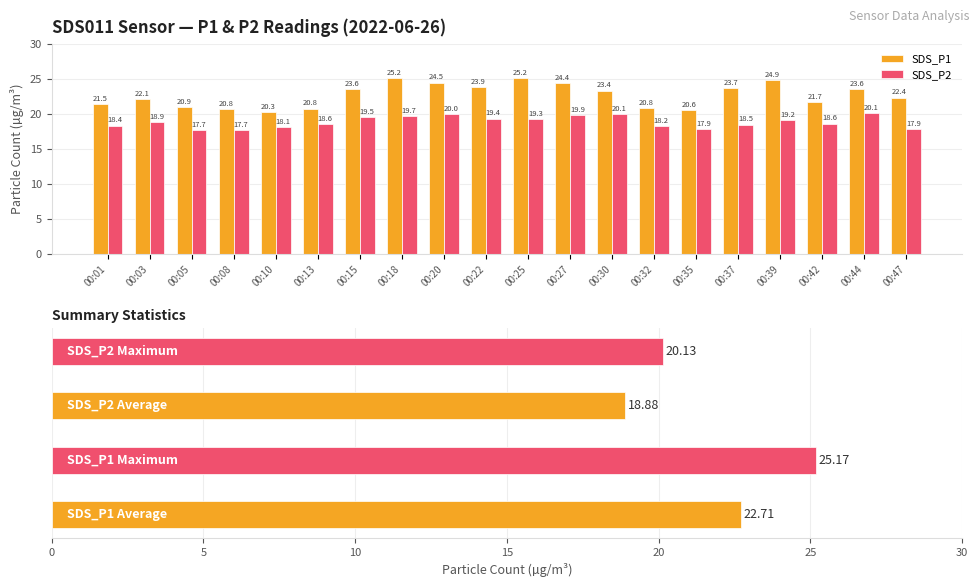

At which category is the sum across all series the highest?

00:18